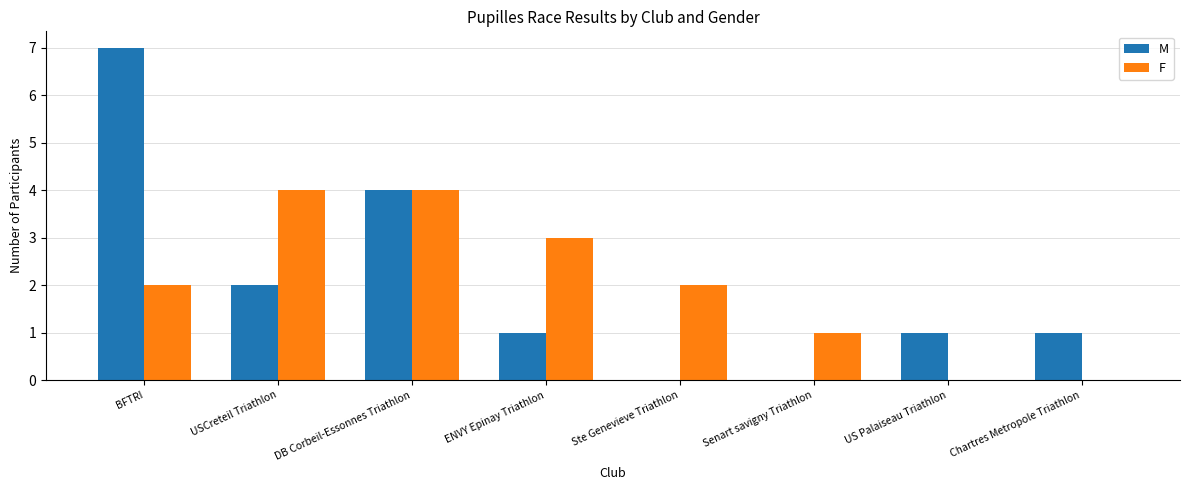

How many groups of bars are there?

8